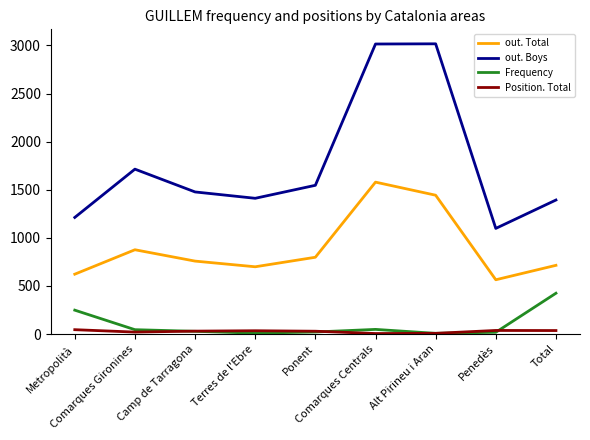

The Frequency series shows 9 at Terres de l'Ebre. True or false?

True